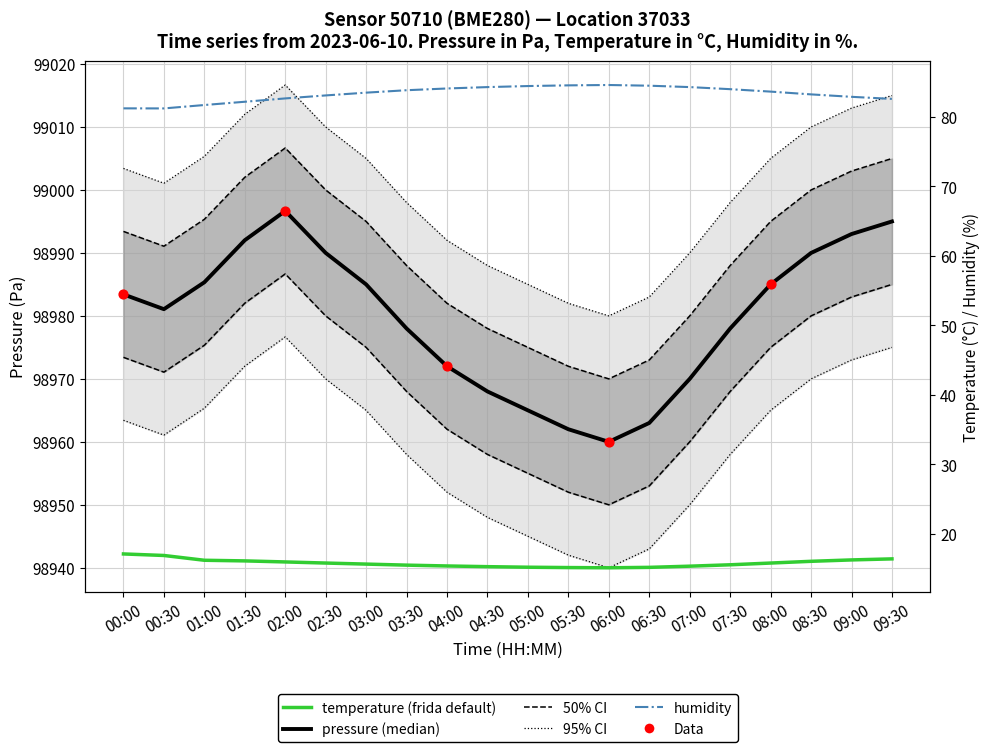

Which series reaches the maximum Y coordinate?

pressure